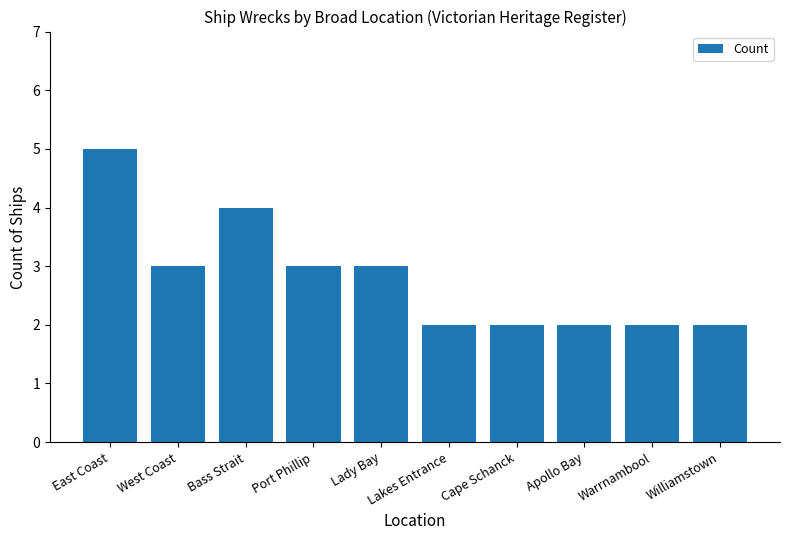

Which category has the highest value across all series?

East Coast